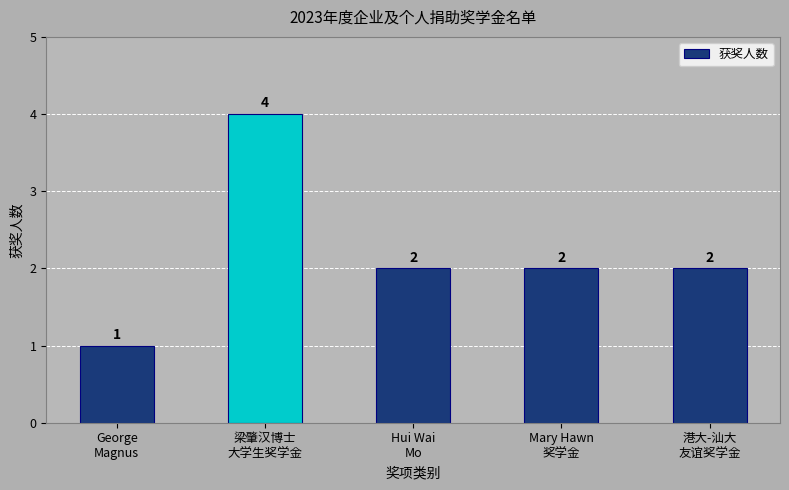

How many values are between 2 and 3?

3